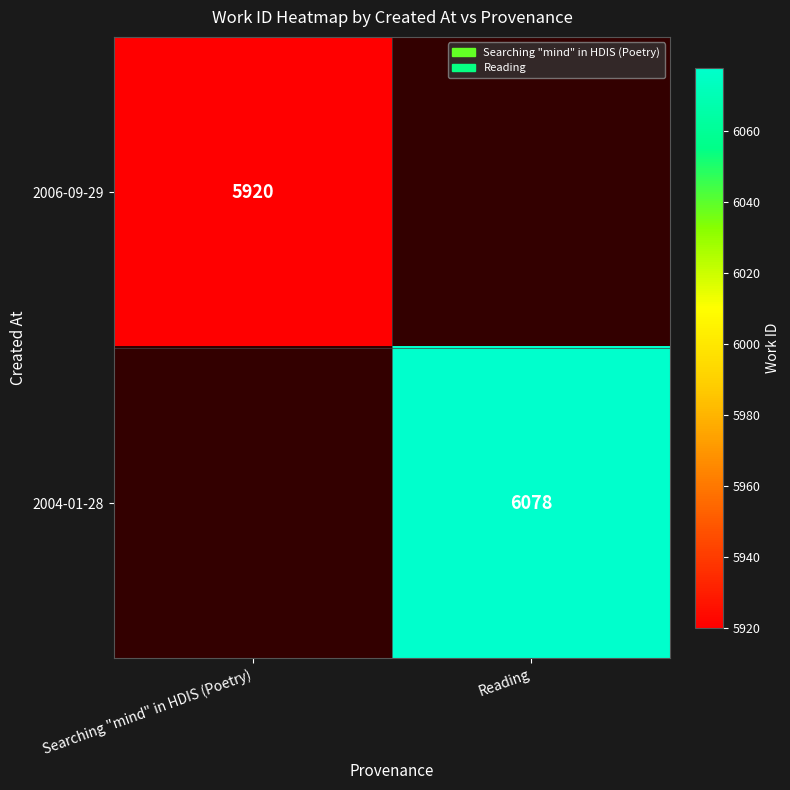

How many data points does each series have?

2